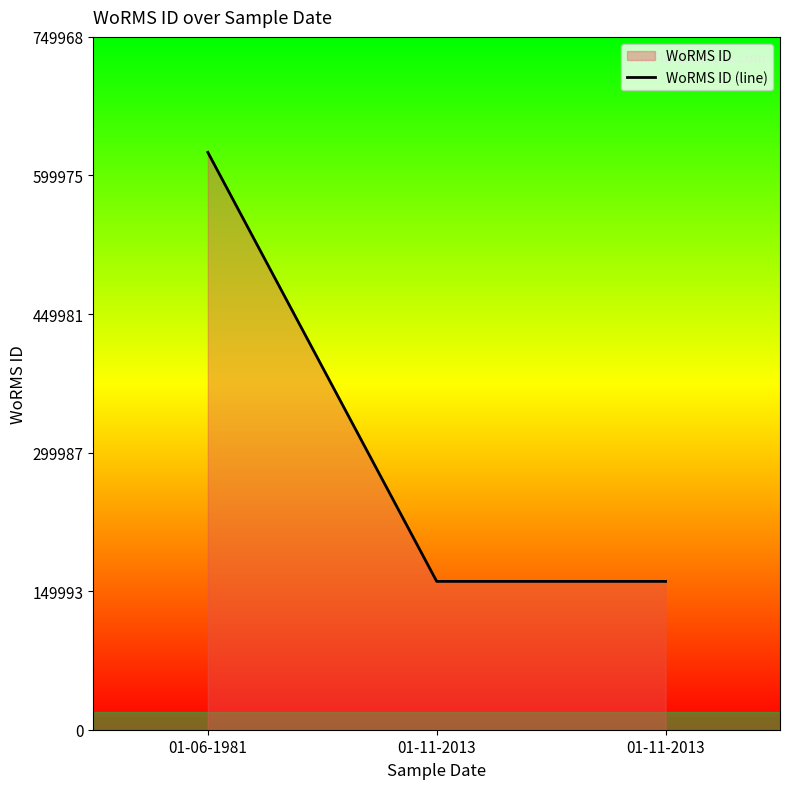

Reading right to left, transcribe all the data shown in this chart.

01-11-2013=160564	01-11-2013=160564	01-06-1981=624974